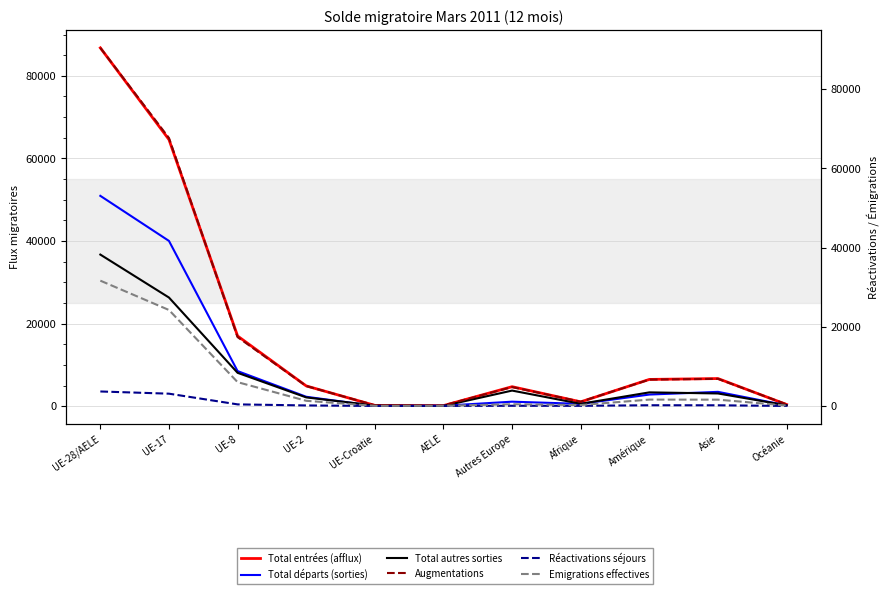

What is the value of the Emigrations effectives point at the 3rd from the left?

6017